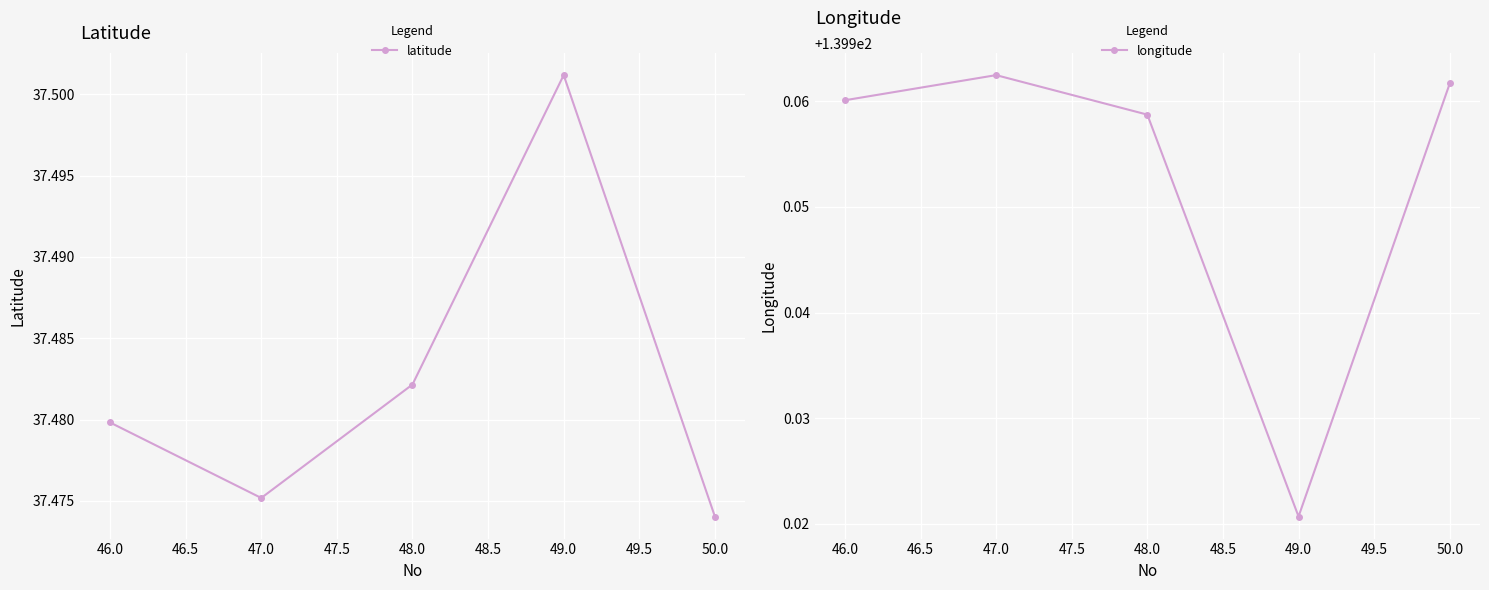

True or false: latitude has more than 2 points higher than both neighbors.

False